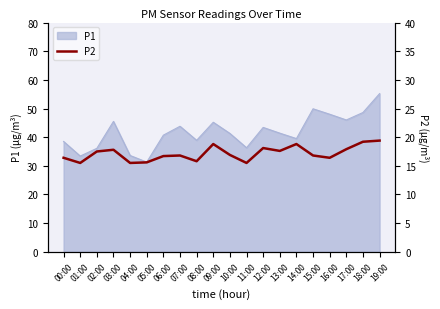

Approximately how many times larger is the value at 16:00 compared to 19:00?

0.8